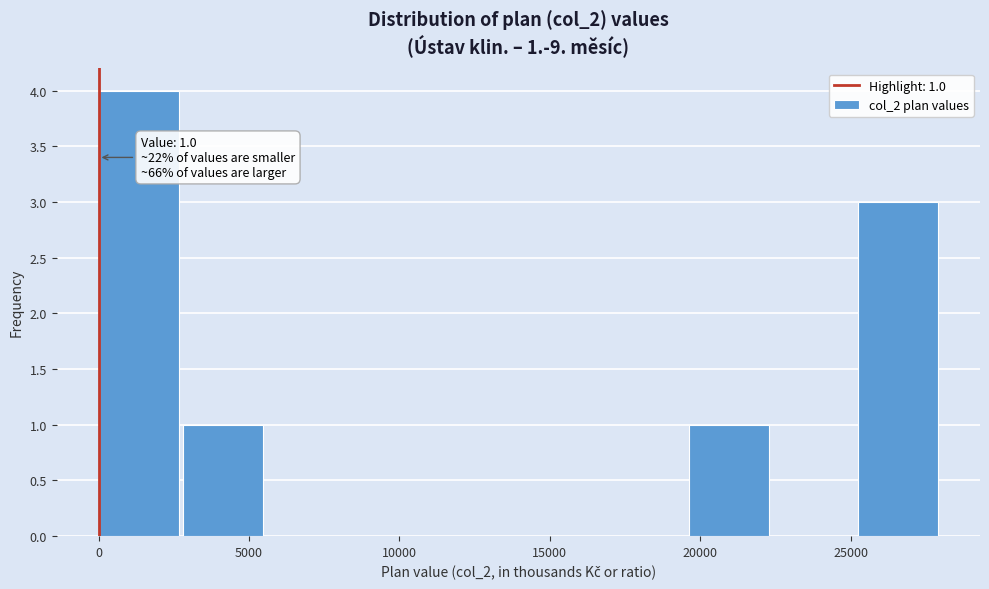

Over which range of the x-axis is the bar tallest?

0 to 3000